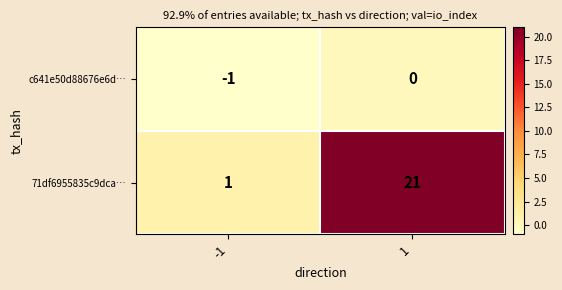

Reading left to right, transcribe all the data shown in this chart.

c641e50d88676e6d…: -1	0
71df6955835c9dca…: 1	21